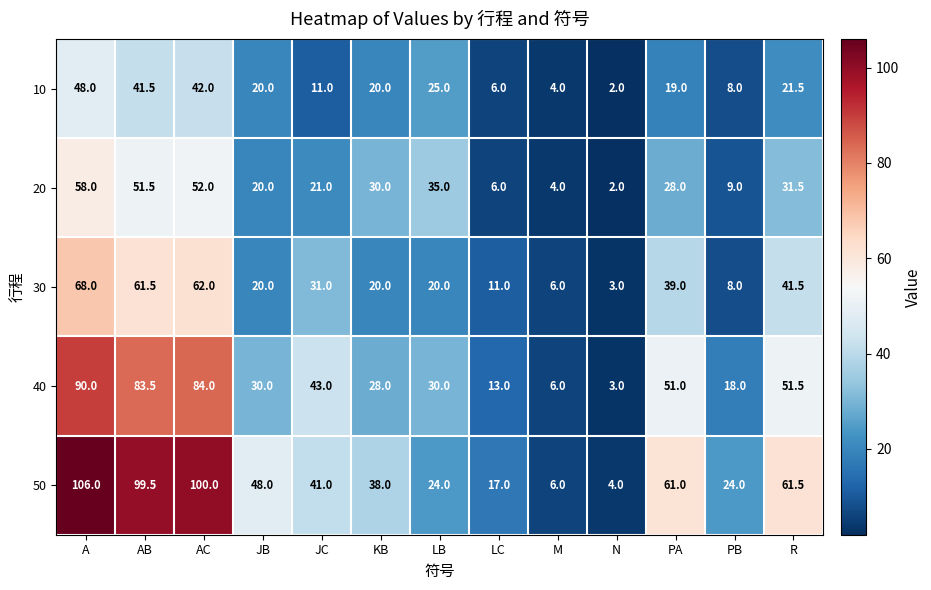

Between N and PB, which series saw the biggest shift?

50